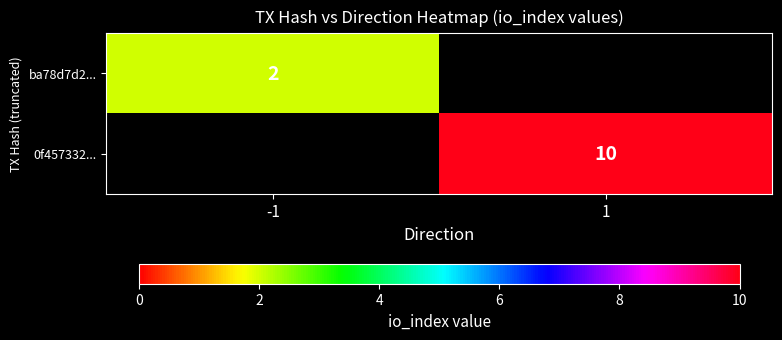

Is the value of ba78d7d2... at -1 greater than the value of 0f457332... at 1?

No